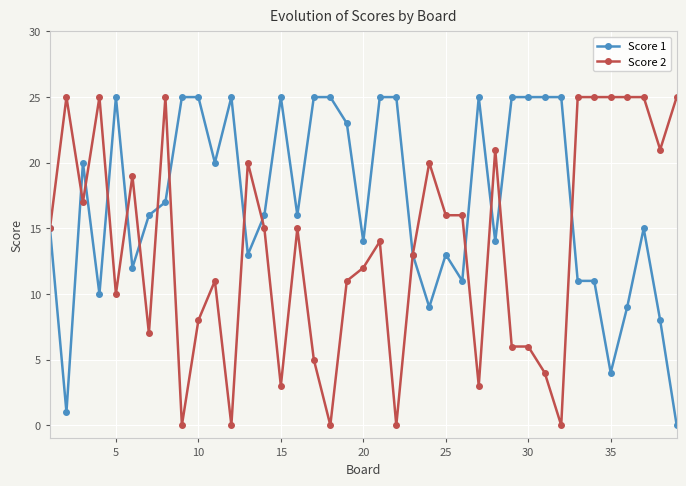

True or false: Score 2 has more than 2 interior local peaks.

True